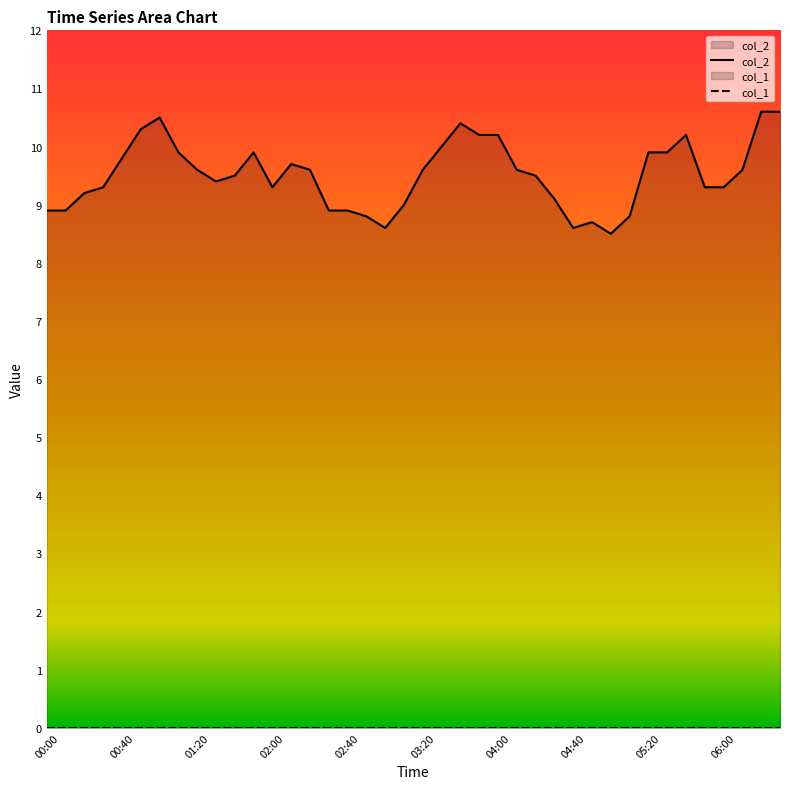

Between 00:20 and 05:40, which is larger?

05:40